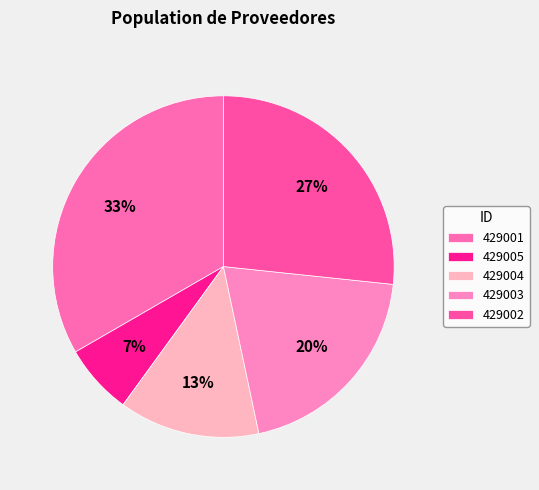

Rank the categories by value from highest to lowest.

429001, 429002, 429003, 429004, 429005